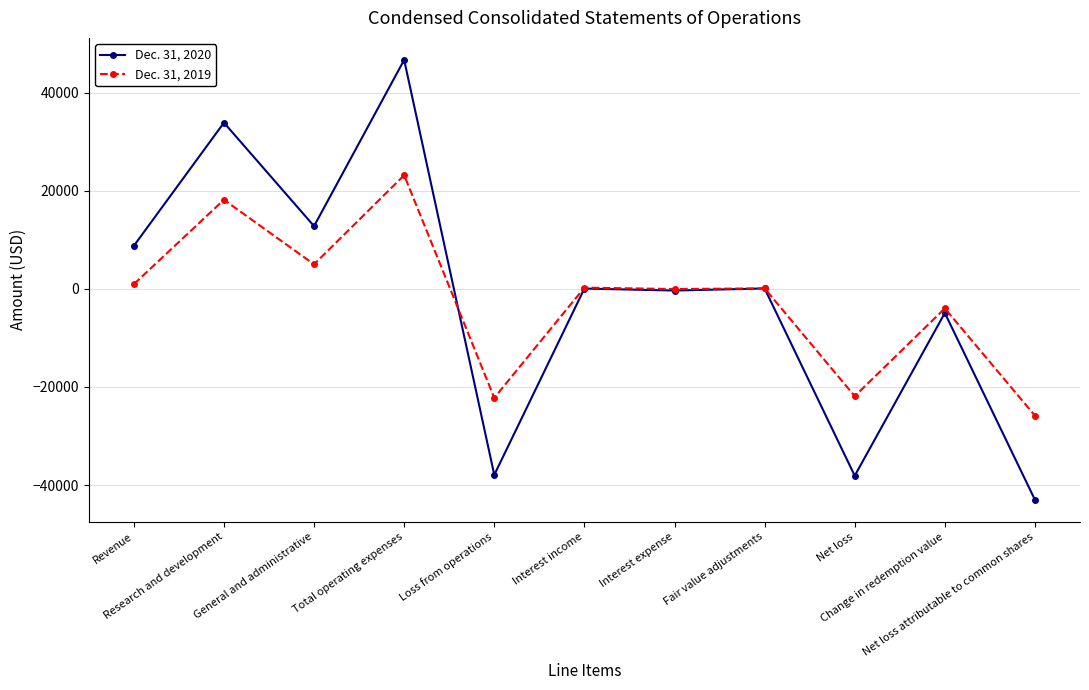

What are all the series names shown in the legend?

Dec. 31, 2020, Dec. 31, 2019